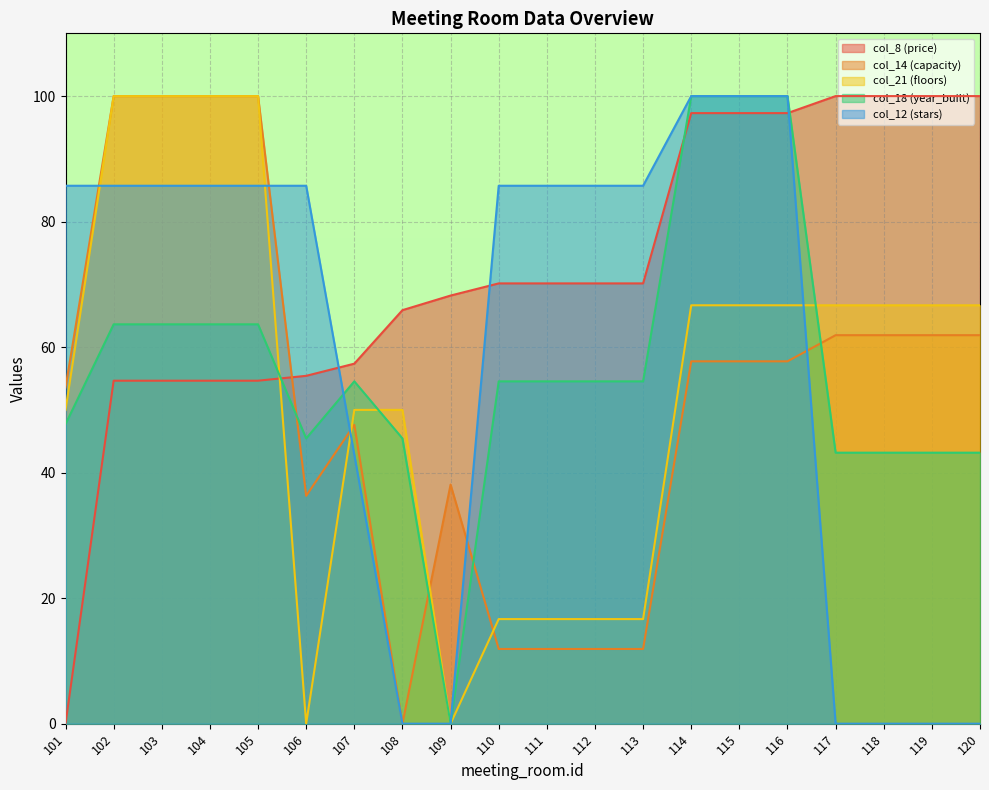

Does the chart display data point markers on the line(s)?

No